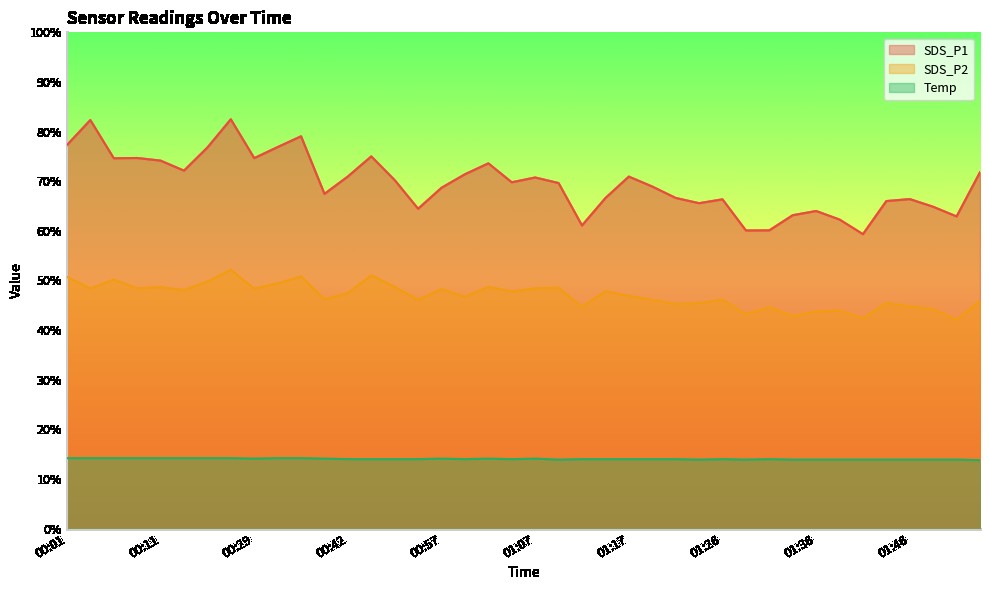

At which category is the sum across all series the highest?

00:27